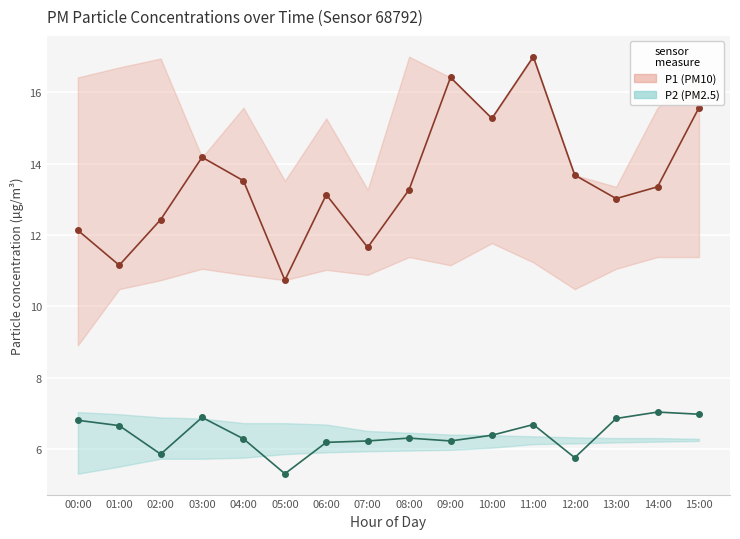

True or false: P1_upper and P1 intersect in this chart.

False